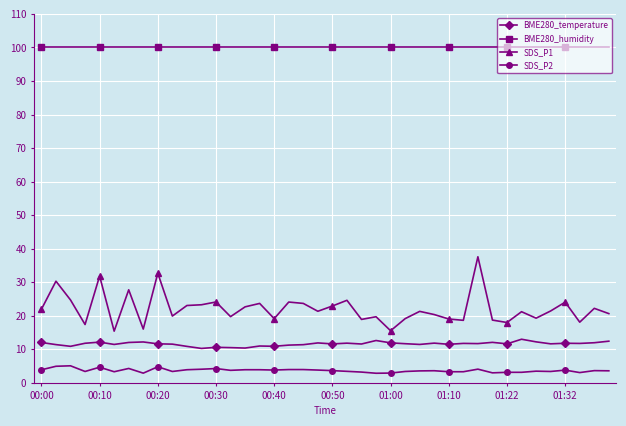

What is the minimum value for SDS_P1?

15.4